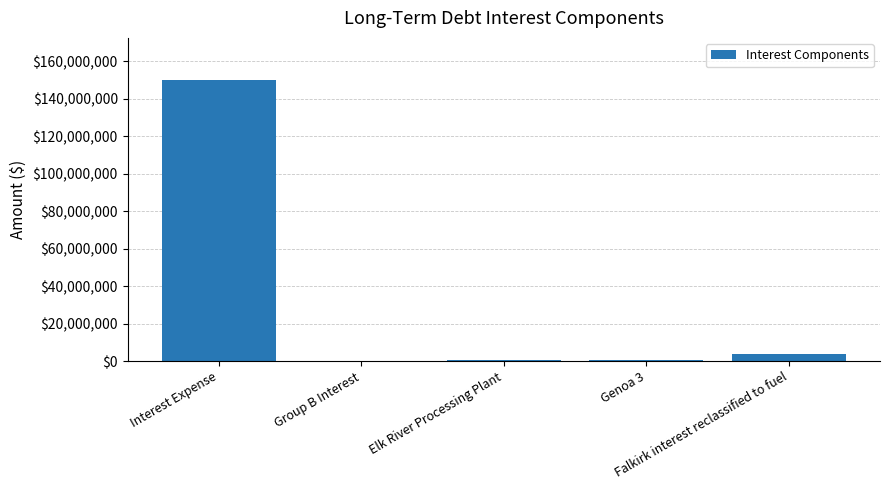

What is the greatest value displayed?

150023740.0